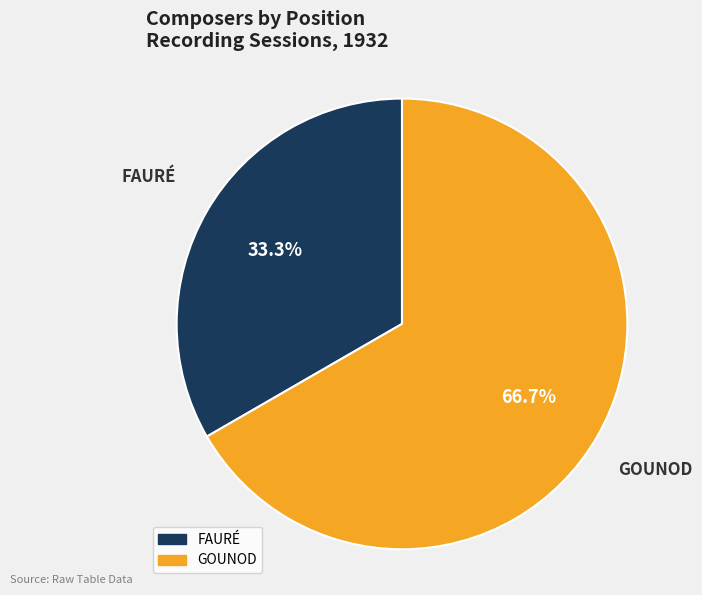

Is there any slice that represents more than half of the pie?

Yes